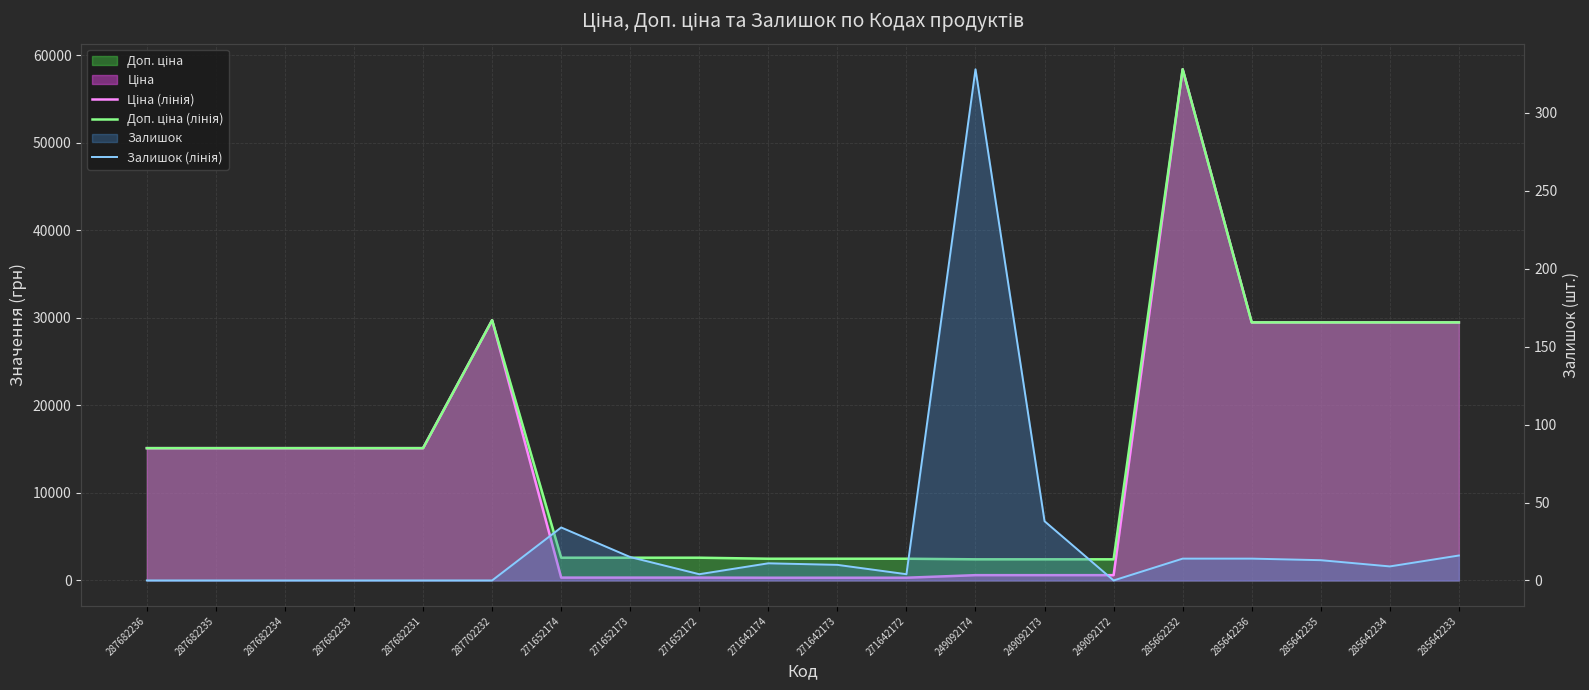

True or false: Залишок (лінія) and Доп. ціна (лінія) intersect in this chart.

False